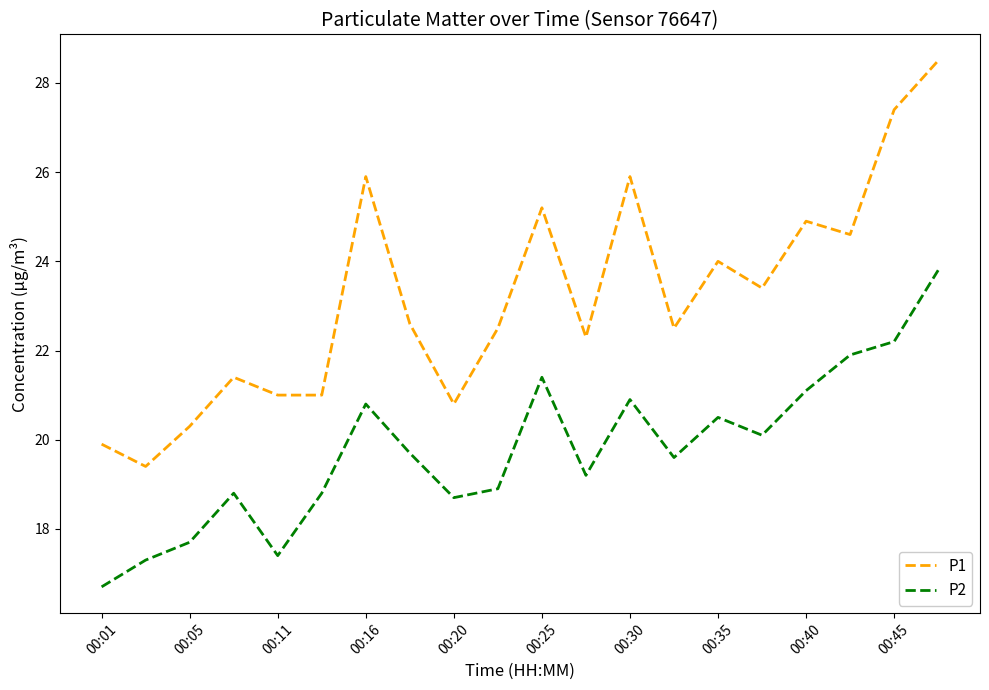

What is the difference between the maximum and minimum values in the P2 series?

7.1